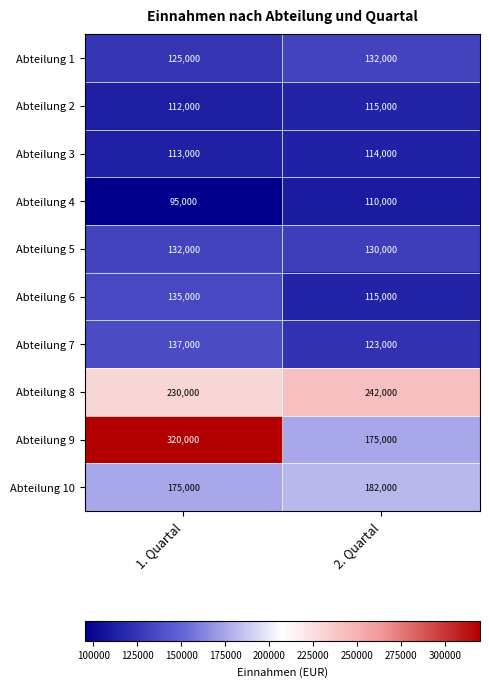

What is the sum of all Abteilung 6 values?

250000